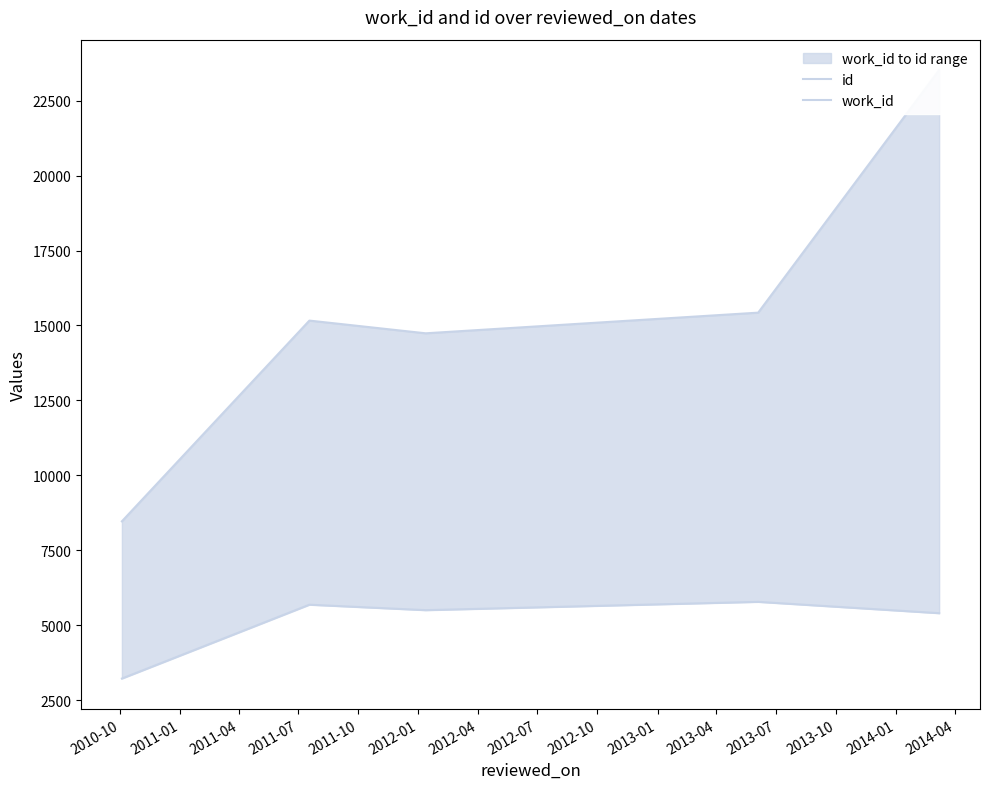

What is the minimum value for id?

8468